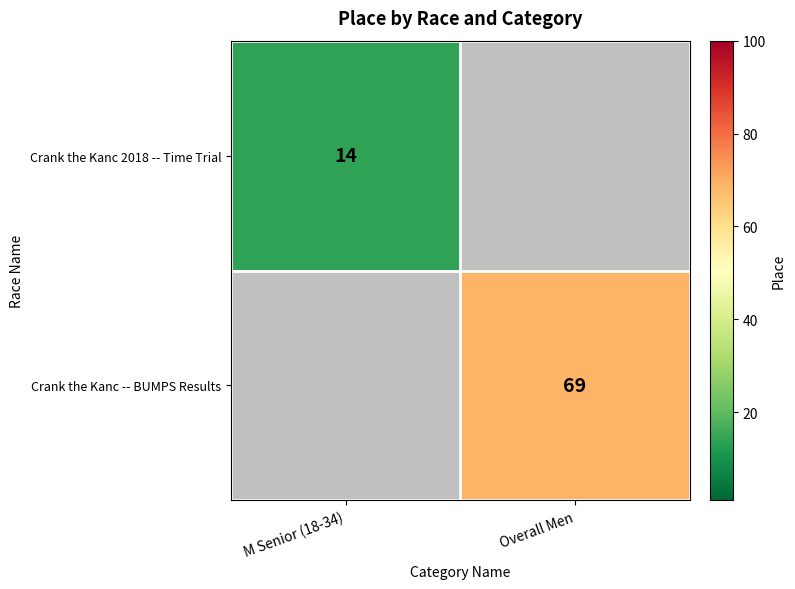

The value of Crank the Kanc -- BUMPS Results at Overall Men is 114. True or false?

False